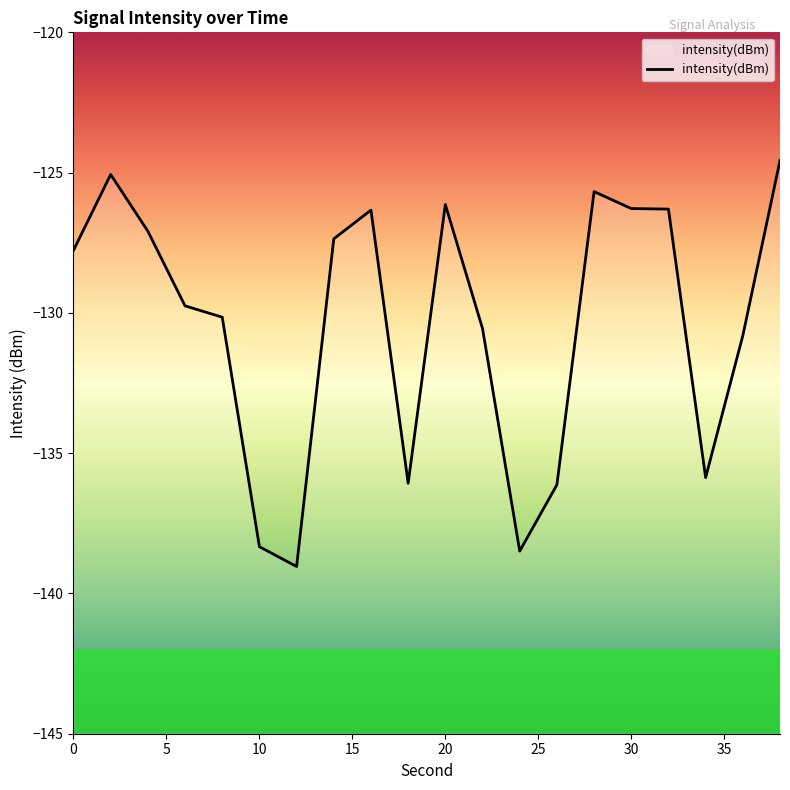

What is the sum of all values?

-2607.8